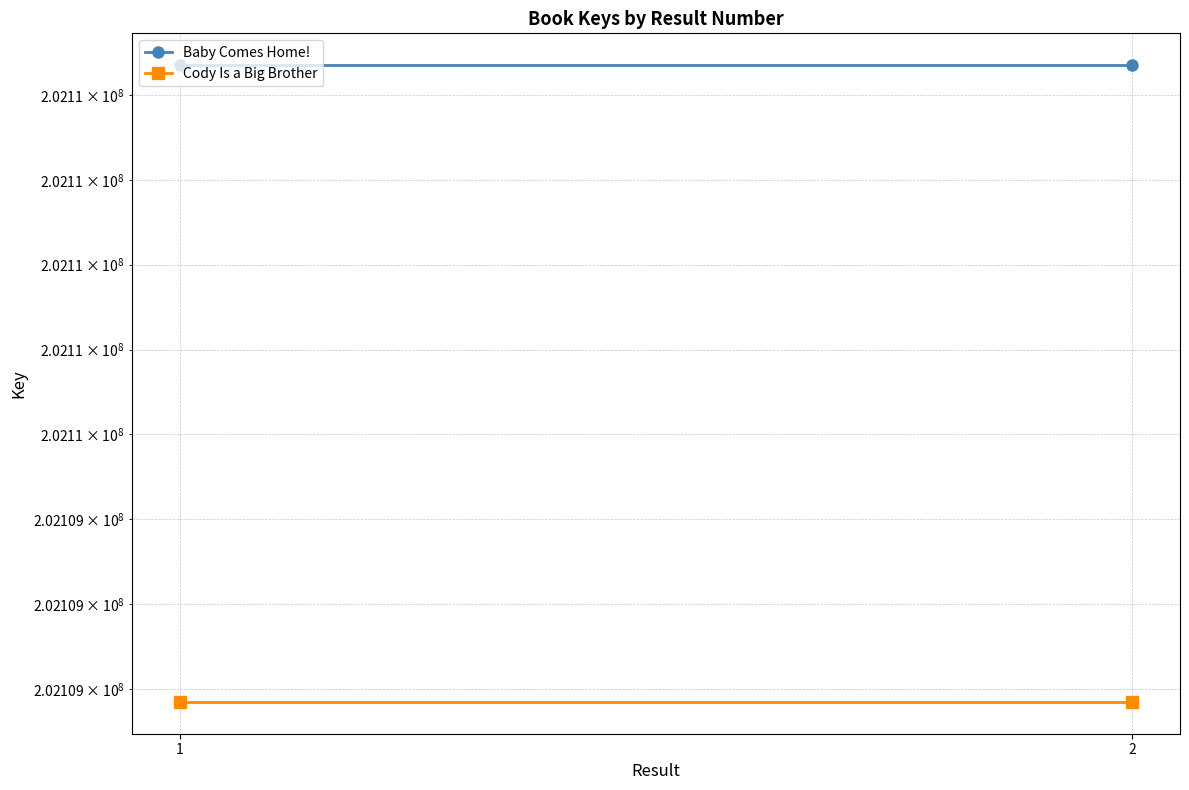

How many lines are shown in the chart?

2